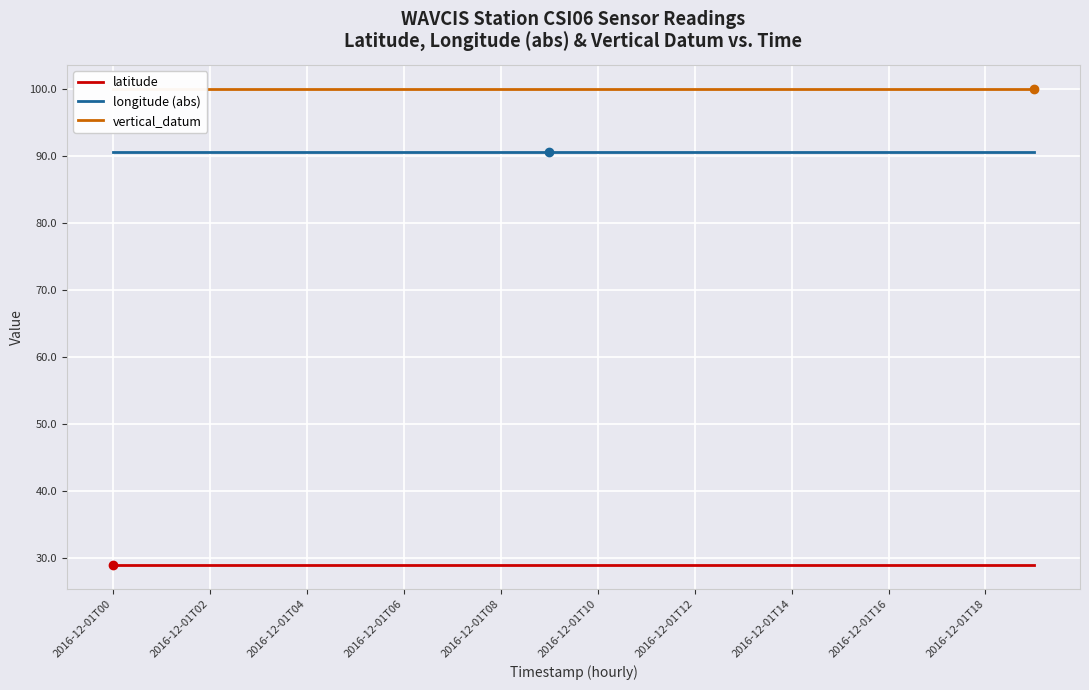

True or false: longitude (abs) has a value of 90.5 at 2016-12-01T18.

True